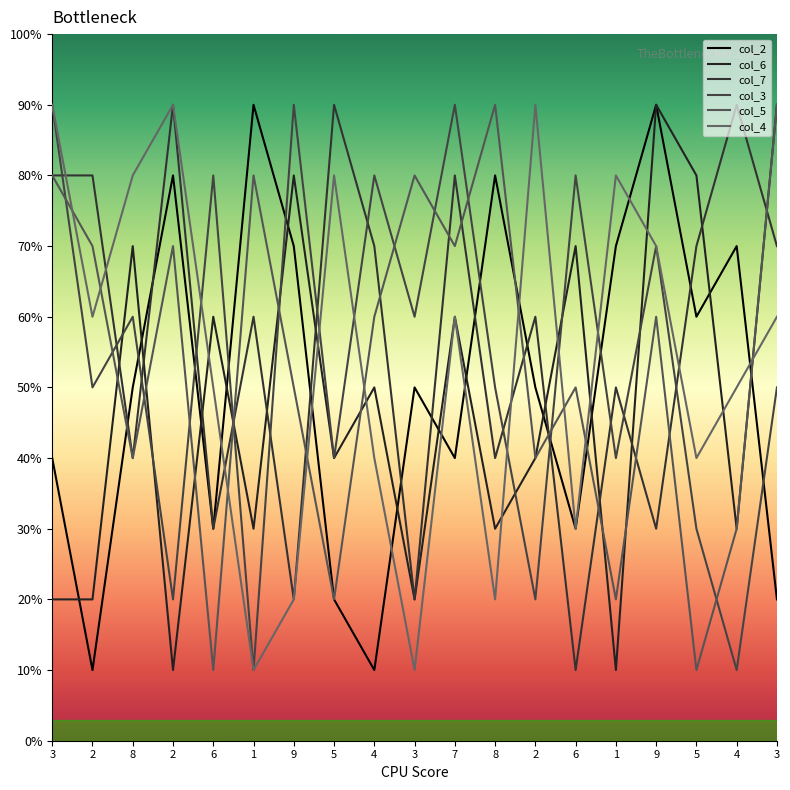

Reading right to left, list all the values displayed in this chart.

col_2: 2	7	6	9	7	3	5	8	4	5	1	2	7	9	3	8	5	1	4
col_6: 9	3	8	9	1	7	4	3	6	2	5	4	8	3	6	1	7	2	2
col_7: 7	9	7	3	5	1	6	4	8	2	7	9	2	6	3	9	4	8	8
col_3: 5	1	3	7	4	8	2	5	9	6	8	4	9	1	8	2	6	5	9
col_5: 9	3	1	6	2	5	4	9	7	8	6	2	5	8	1	7	4	7	8
col_4: 6	5	4	7	8	3	9	2	6	1	4	8	2	1	5	9	8	6	9